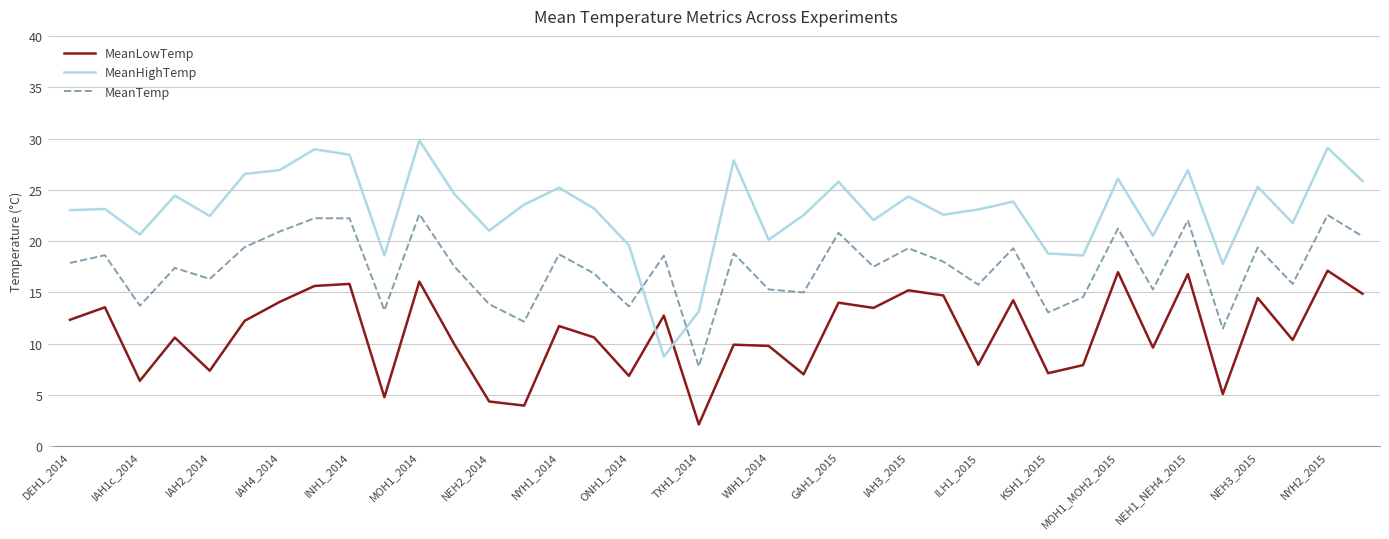

How many values in the MeanLowTemp series are below 11?

19